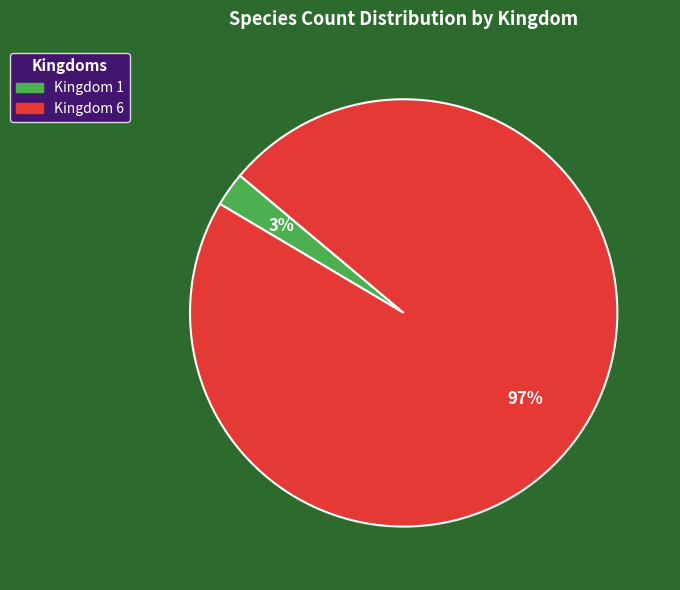

To the nearest percent, what is the average slice percentage?

50%